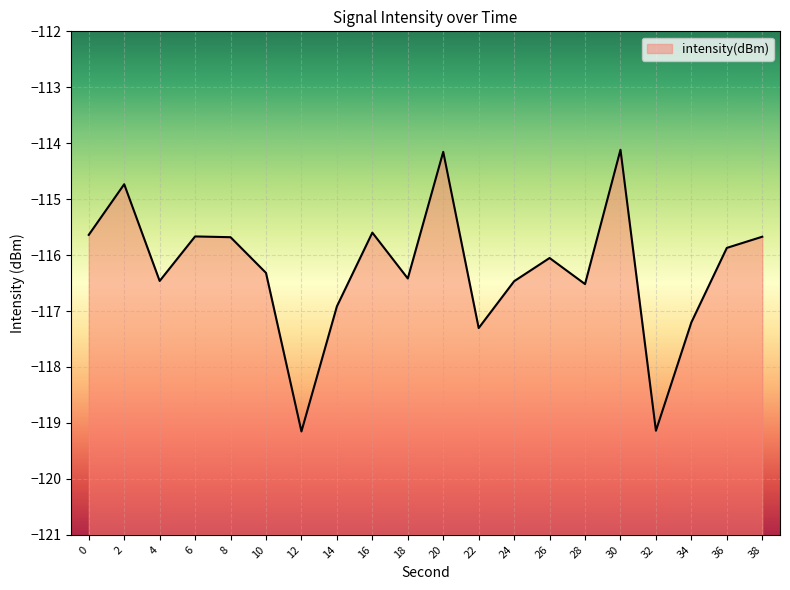

What is the difference between the values at 32 and 6?

3.5